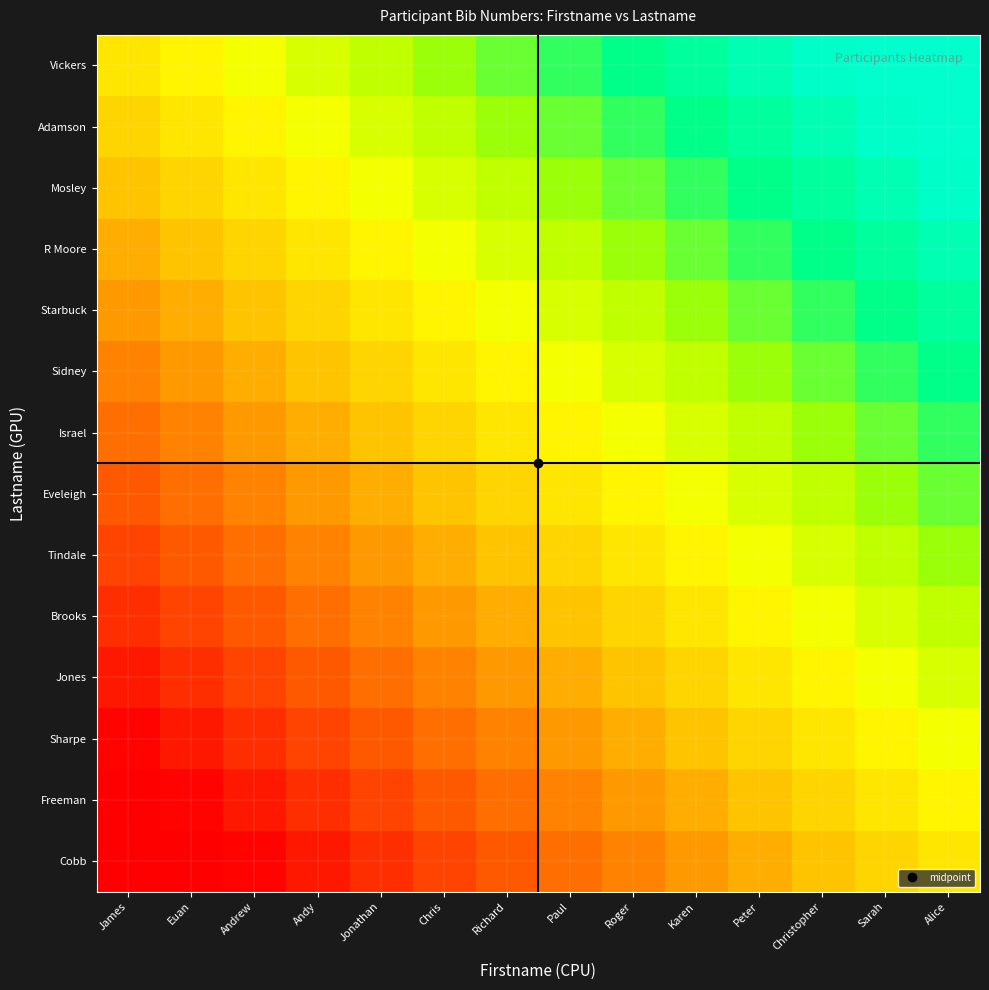

What is the spread (max minus min) of values at Sarah?

0.9